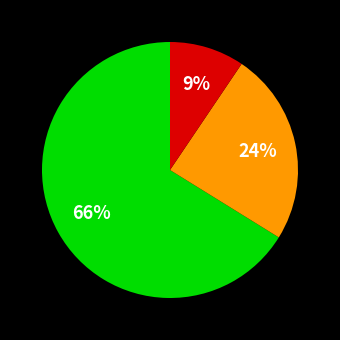

Is there any slice that represents more than half of the pie?

Yes